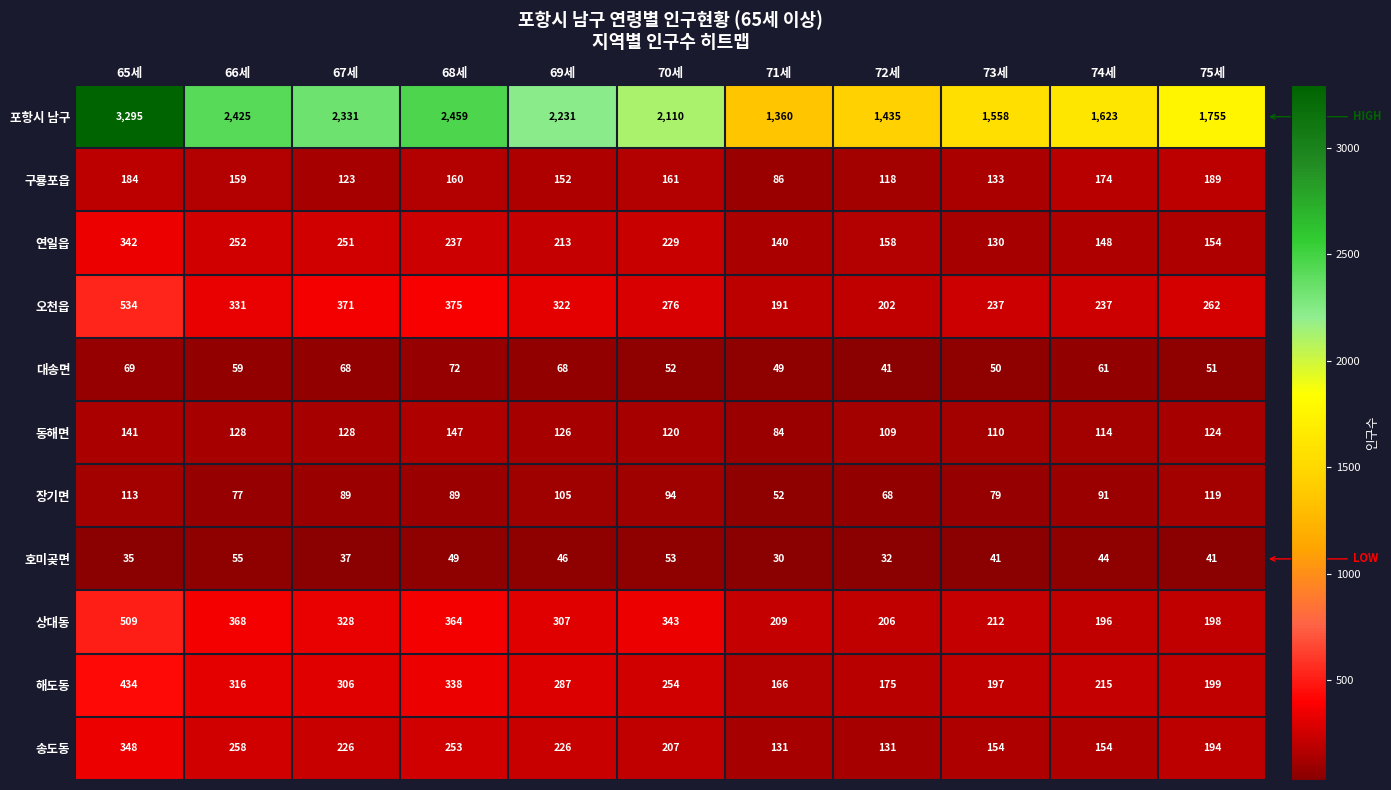

What is the difference between the highest and lowest values at 65세?

3260